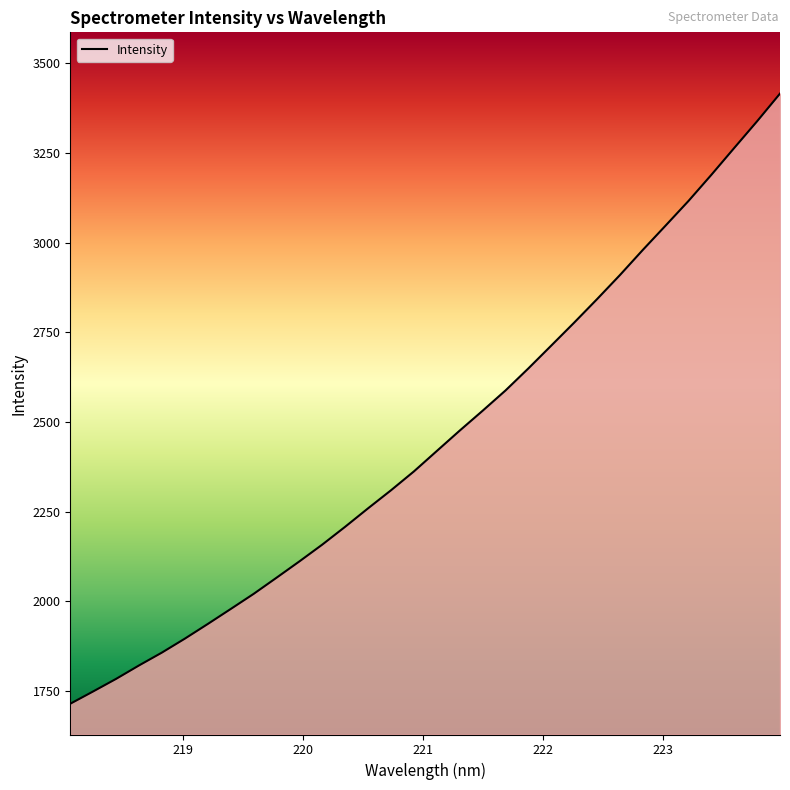

What is the maximum value shown in the chart?

3415.7